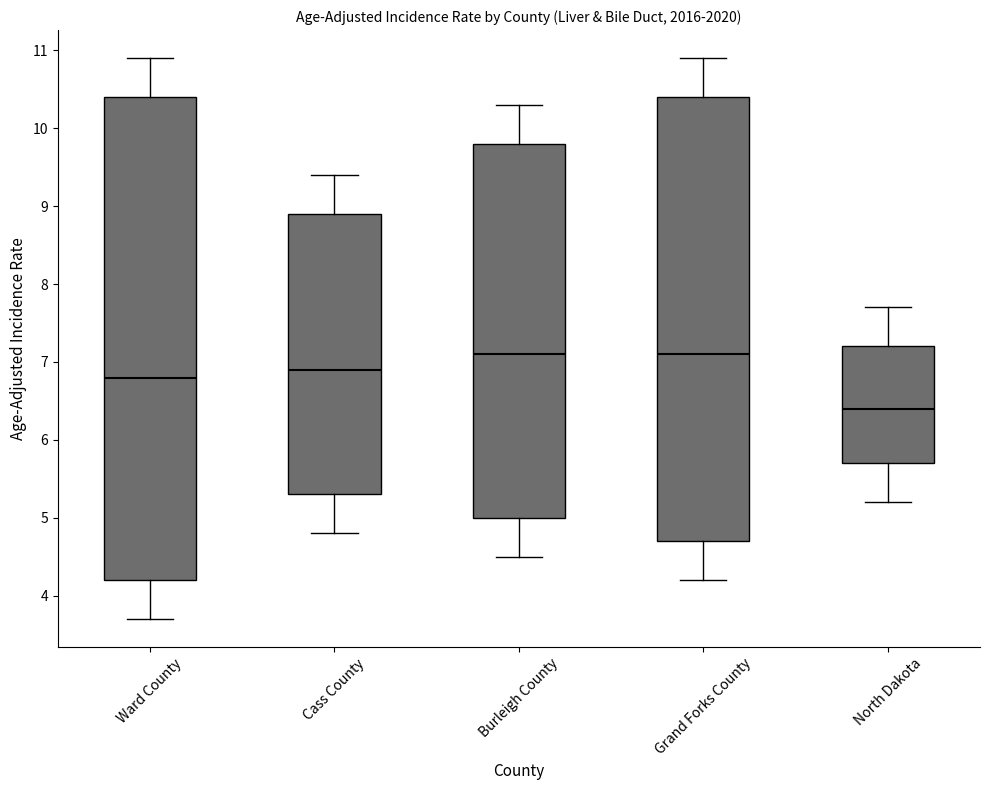

Comparing the boxes themselves (not the whiskers), which one is the tallest?

Ward County